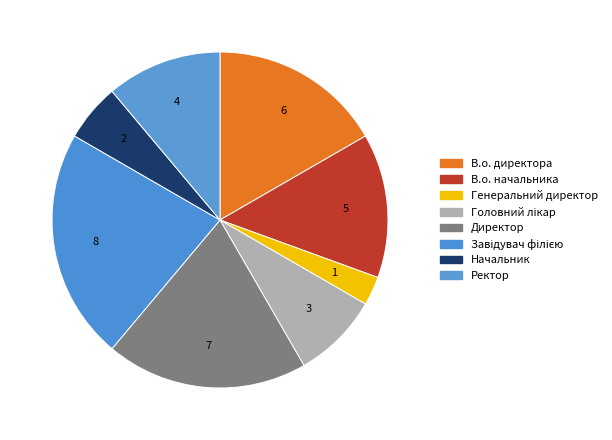

Is there any slice that represents more than half of the pie?

No